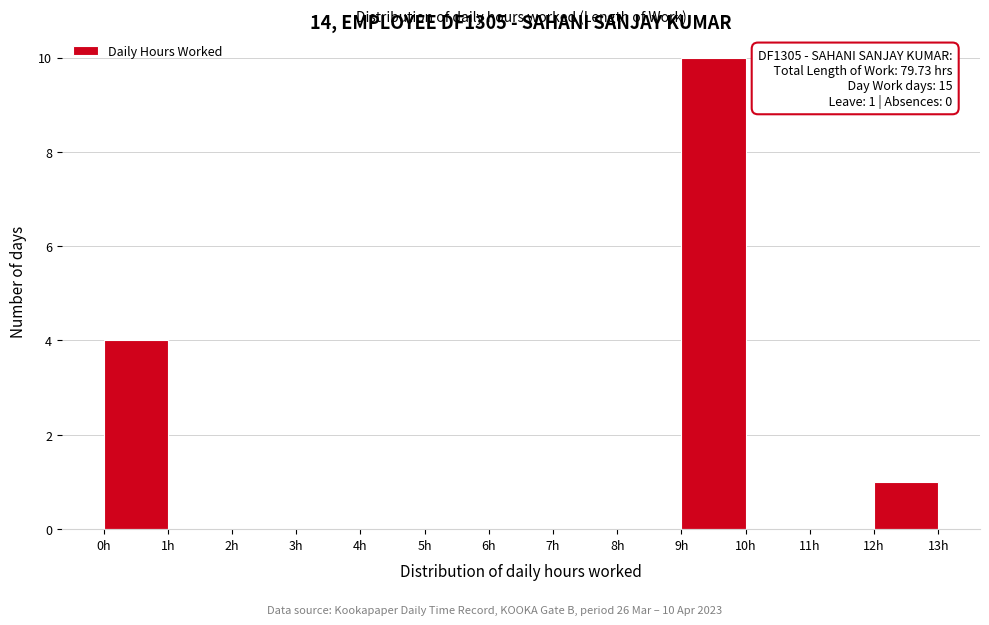

Which range on the x-axis has the tallest bar?

9 to 10